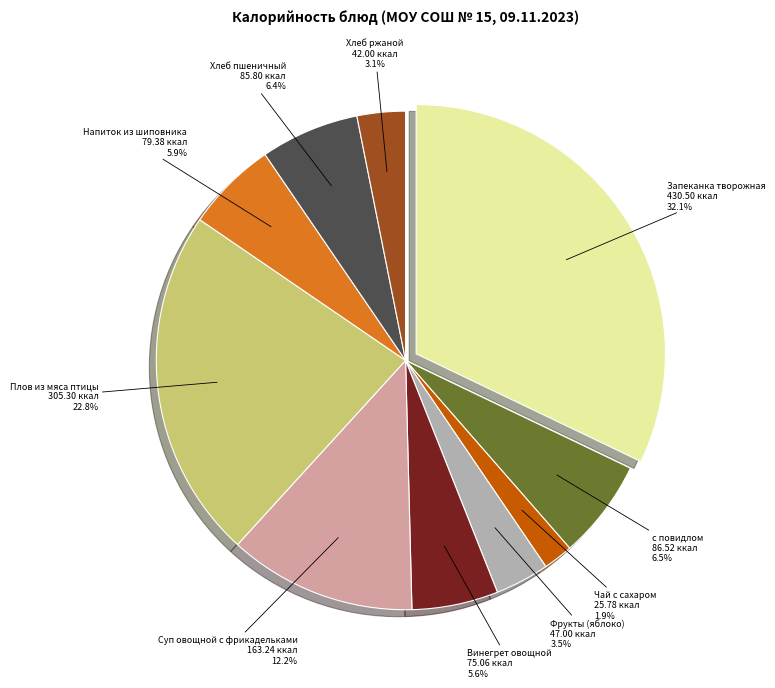

What percentage do Запеканка творожная and Хлеб пшеничный together represent?

38.5%